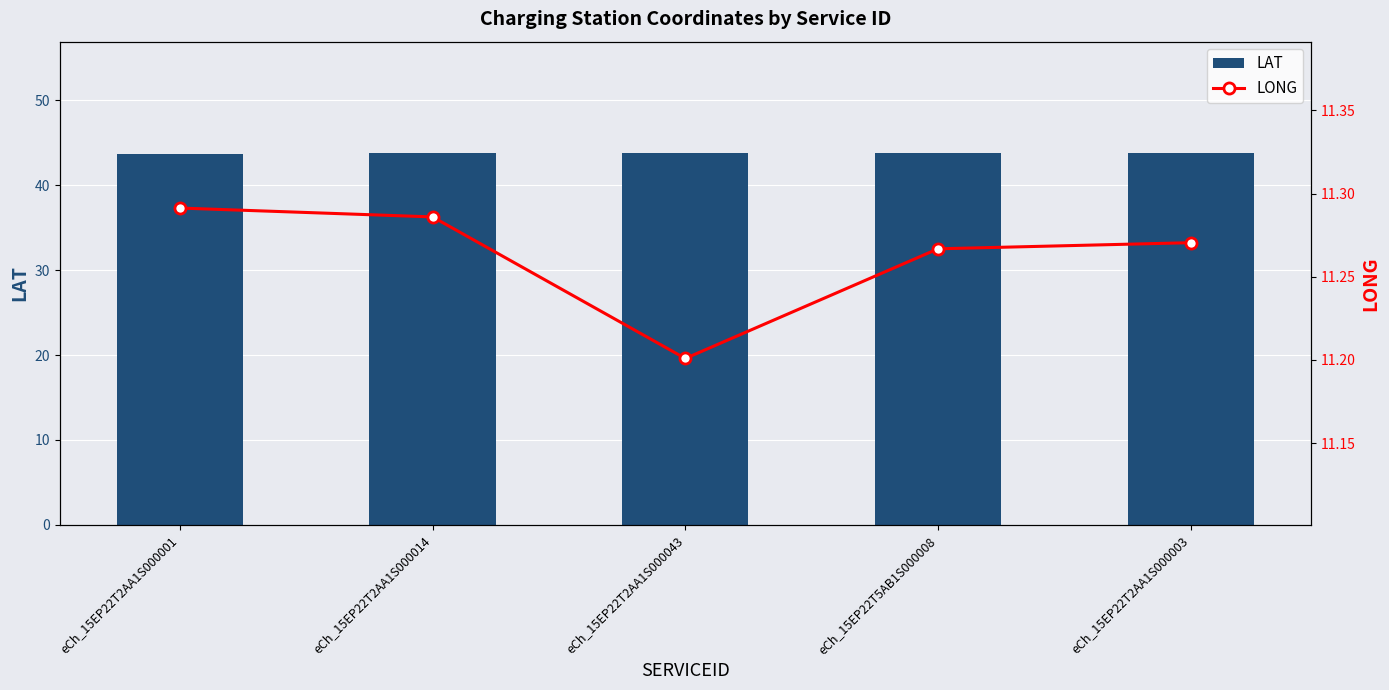

Count the number of categories in the chart.

5